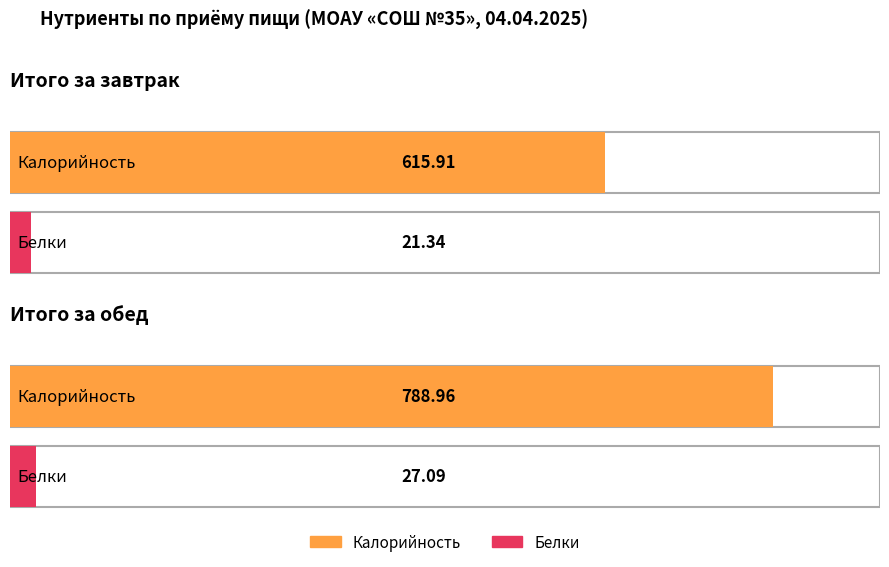

What is the difference between the maximum and minimum values in the Калорийность series?

173.1